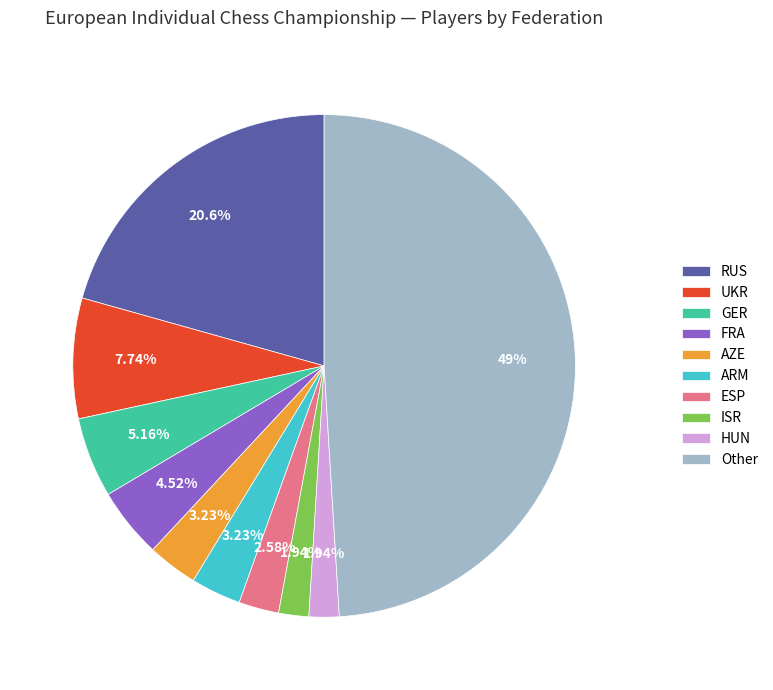

What is the largest slice in the pie chart?

Other